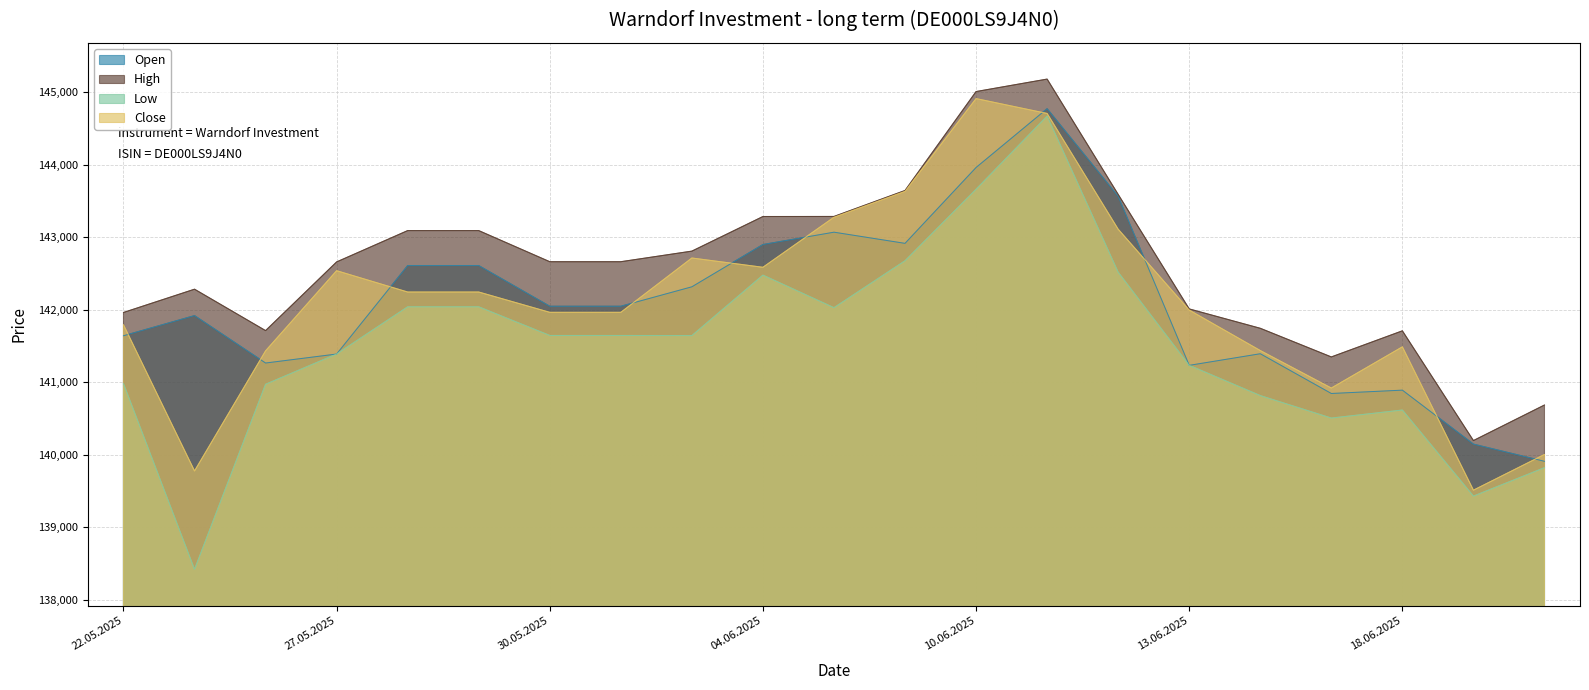

Which series changed the most between 23.05.2025 and 29.05.2025?

Low